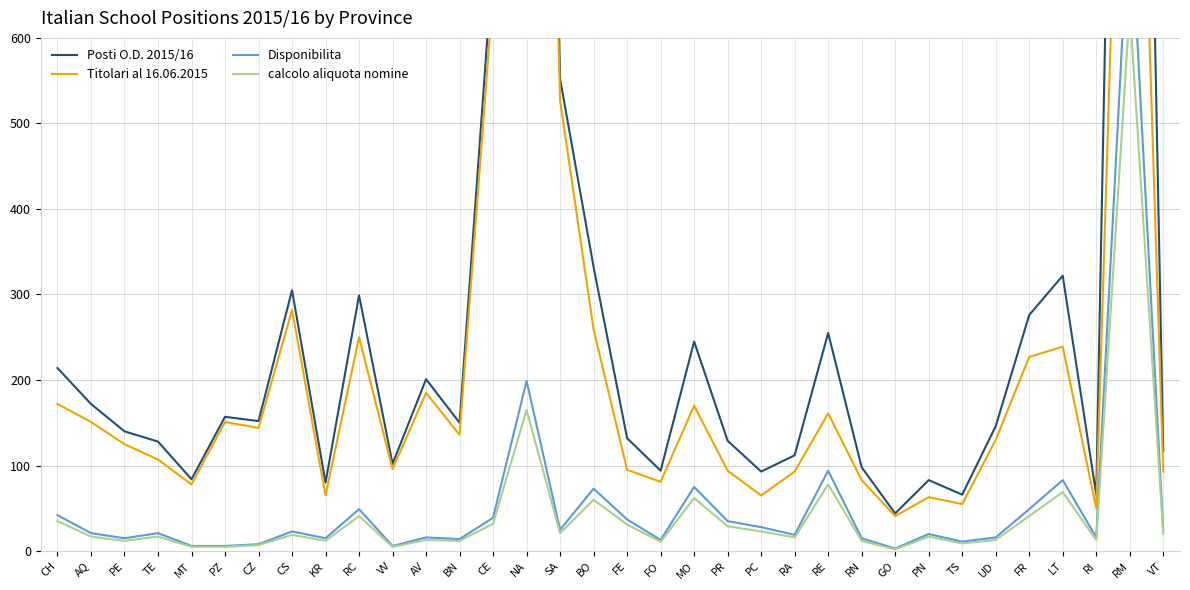

Reading right to left, what are all the values shown in this chart?

Posti O.D. 2015/16: 117	2087	66	322	276	146	66	83	44	98	255	112	93	129	245	94	132	332	552	2188	693	150	201	102	299	80	305	152	157	84	128	140	172	214
Titolari al 16.06.2015: 93	1321	50	239	227	130	55	63	41	83	161	93	65	94	170	81	95	259	527	1989	654	136	185	96	250	65	282	144	151	78	107	125	151	172
Disponibilita: 24	766	16	83	49	16	11	20	3	15	94	19	28	35	75	13	37	73	25	199	39	14	16	6	49	15	23	8	6	6	21	15	21	42
calcolo aliquota nomine: 20	635	13	69	41	13	9	17	2	12	78	16	23	29	62	11	31	60	21	165	32	12	13	5	41	12	19	7	5	5	17	12	17	35